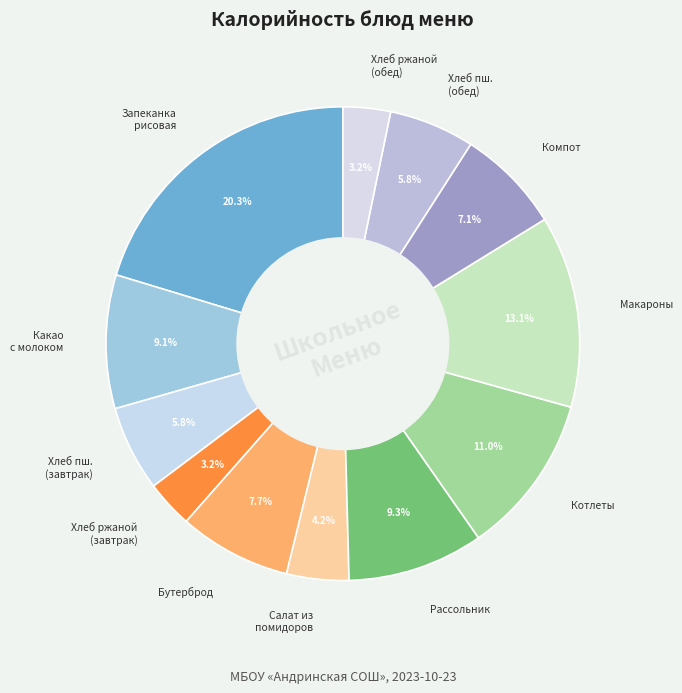

Is the sum of Хлеб пш. (завтрак) and Рассольник greater than half?

No